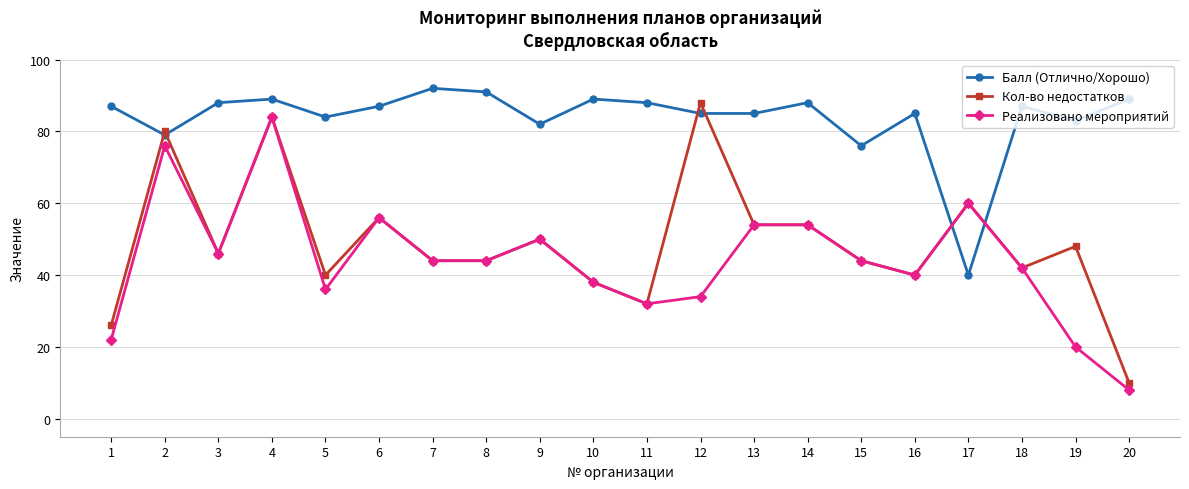

How many lines are shown in the chart?

3